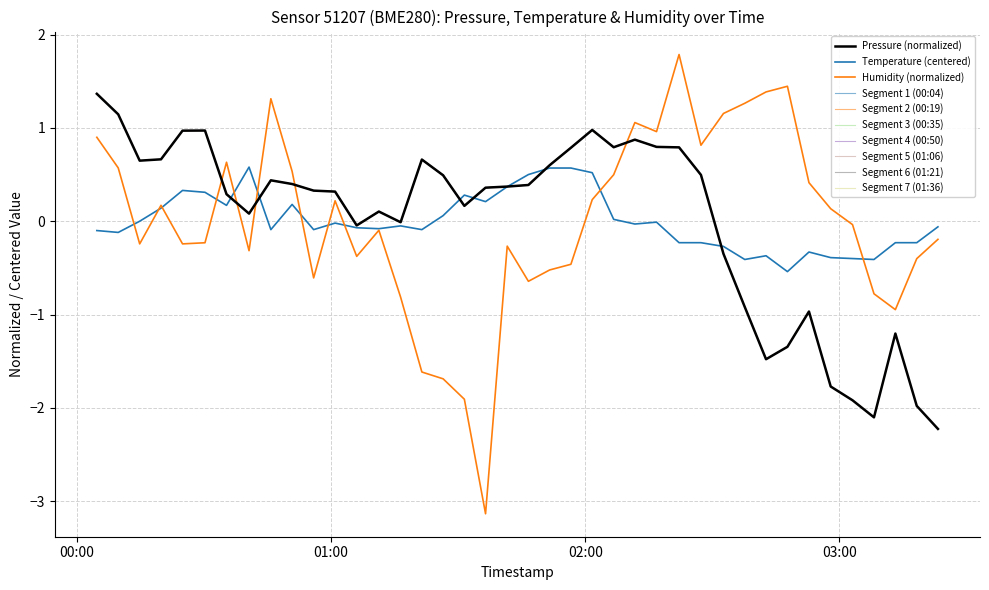

Does the chart display data point markers on the line(s)?

No